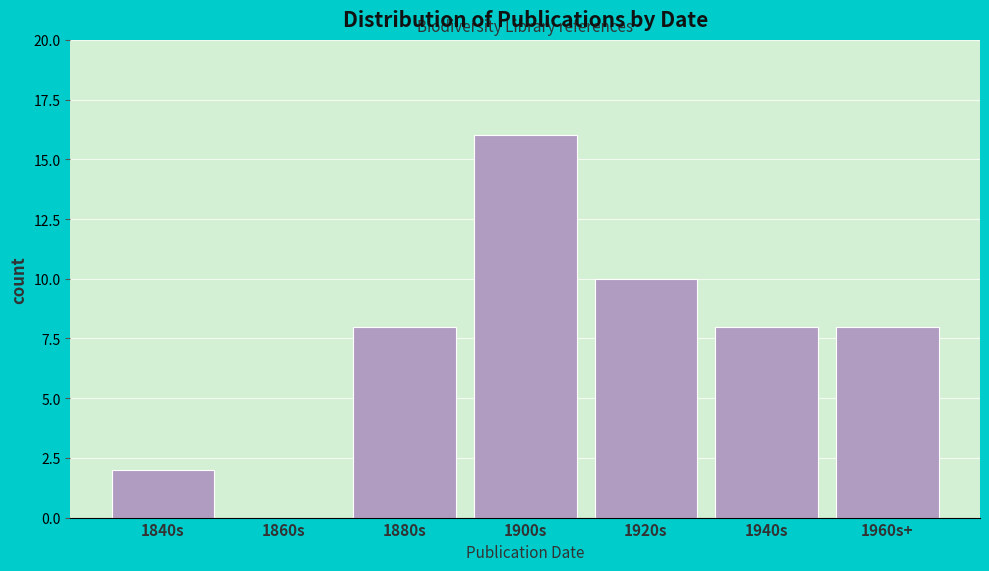

Reading right to left, transcribe all the data shown in this chart.

1960s+=8	1940s=8	1920s=10	1900s=16	1880s=8	1860s=0	1840s=2